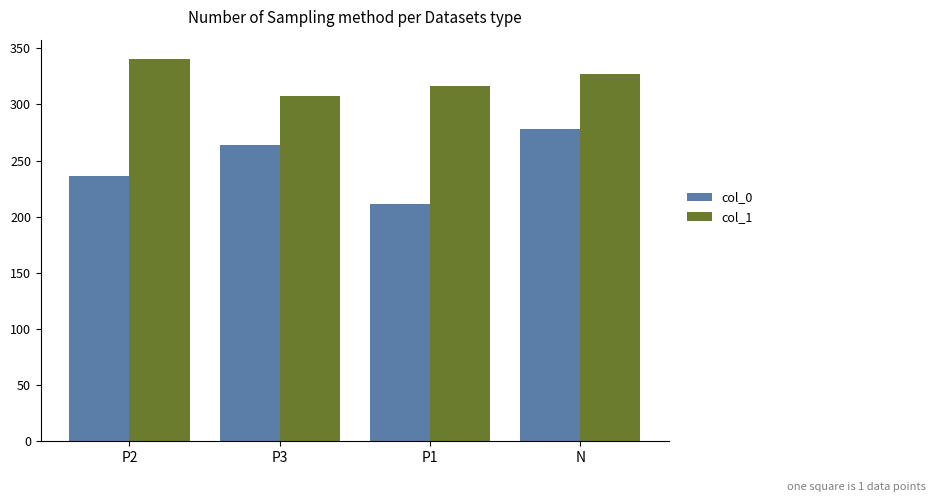

What is the value of the col_1 bar at the 3rd from the left?

316.0